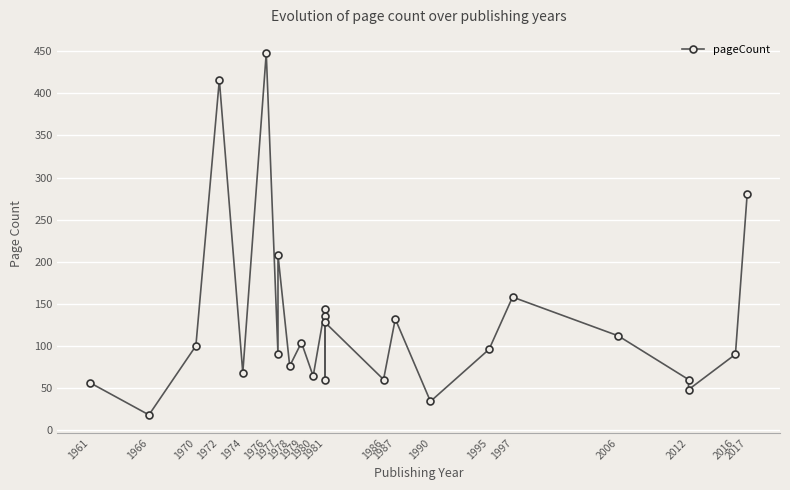

How many data points does each series have?

25